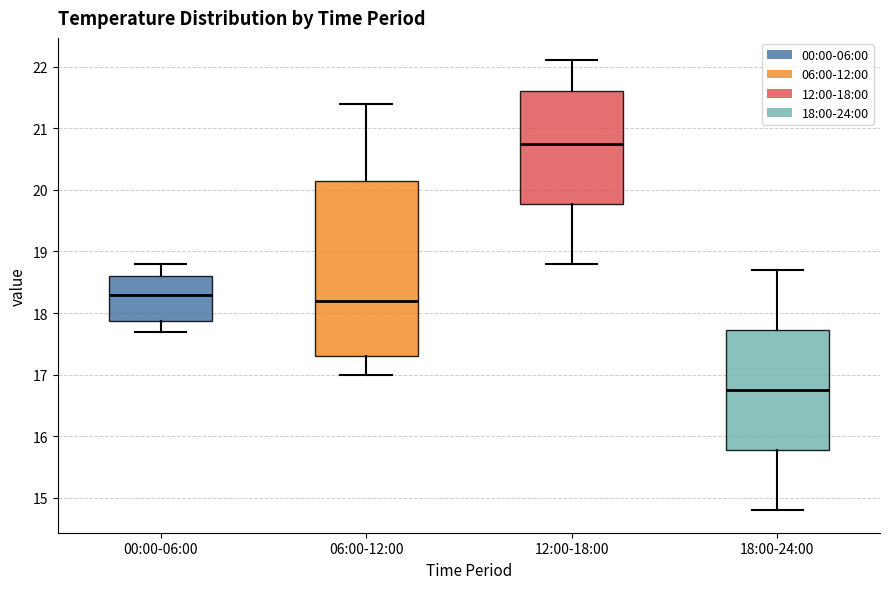

Which box has the lowest median line?

18:00-24:00